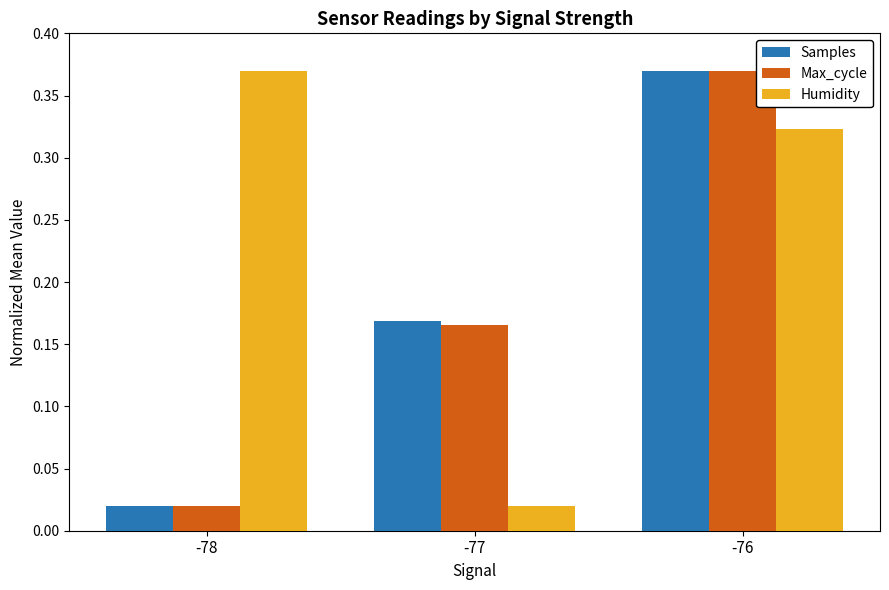

Is the value of Samples at -78 greater than the value of Max_cycle at -76?

No